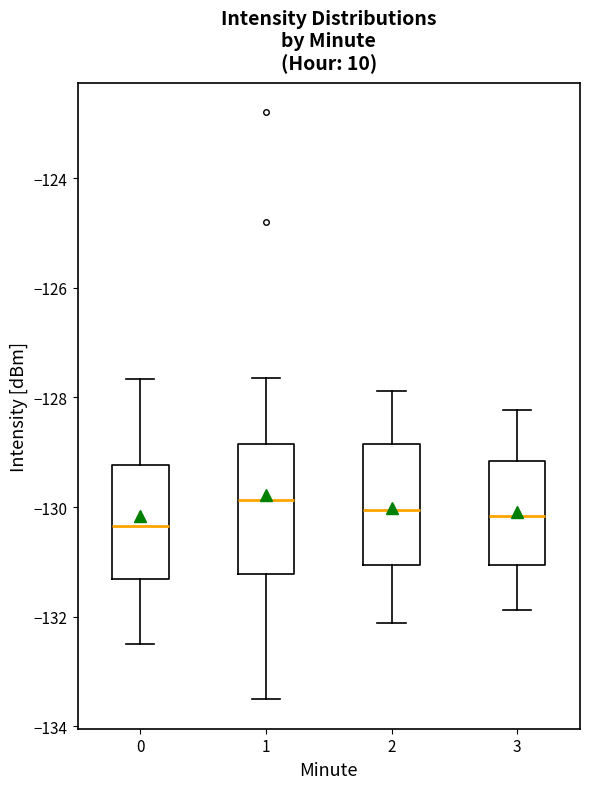

Reading left to right, transcribe this box plot: for each box, give where its median line is, the range the box spans, and where its two whiskers end, as read against the y-axis. The values are not printed on the chart, so give them approximately, as read against the axis.

0: median -130.4, box -131.4 to -129.2, whiskers -132.4 to -127.6
1: median -129.8, box -131.2 to -128.8, whiskers -133.6 to -127.6
2: median -130.0, box -131.0 to -128.8, whiskers -132.2 to -127.8
3: median -130.2, box -131.0 to -129.2, whiskers -131.8 to -128.2